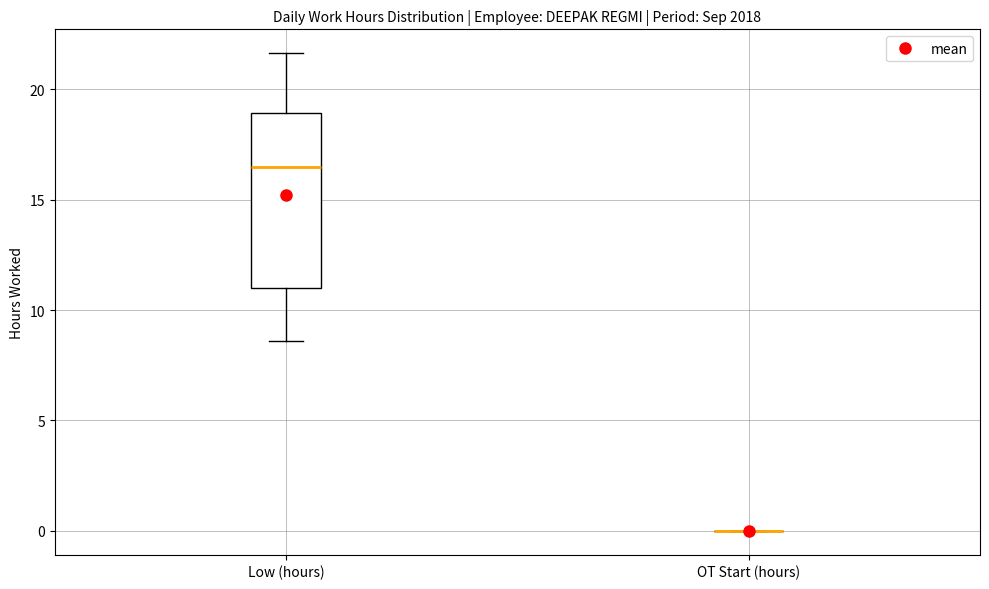

Reading left to right, read every box against the y-axis: the position of its median line, the range the box covers, and the ends of its whiskers. The values are not printed on the chart, so give them approximately, as read against the axis.

Low (hours): median 16.5, box 11.0 to 19.0, whiskers 8.5 to 21.5
OT Start (hours): box collapsed to a line at 0.0, whiskers 0.0 to 0.0